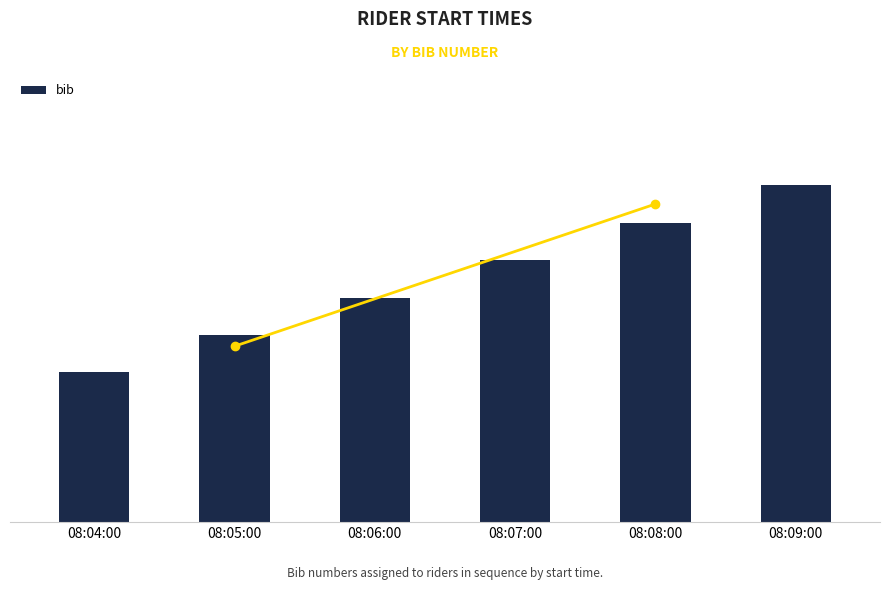

True or false: the data shows 13 at 08:09:00.

False